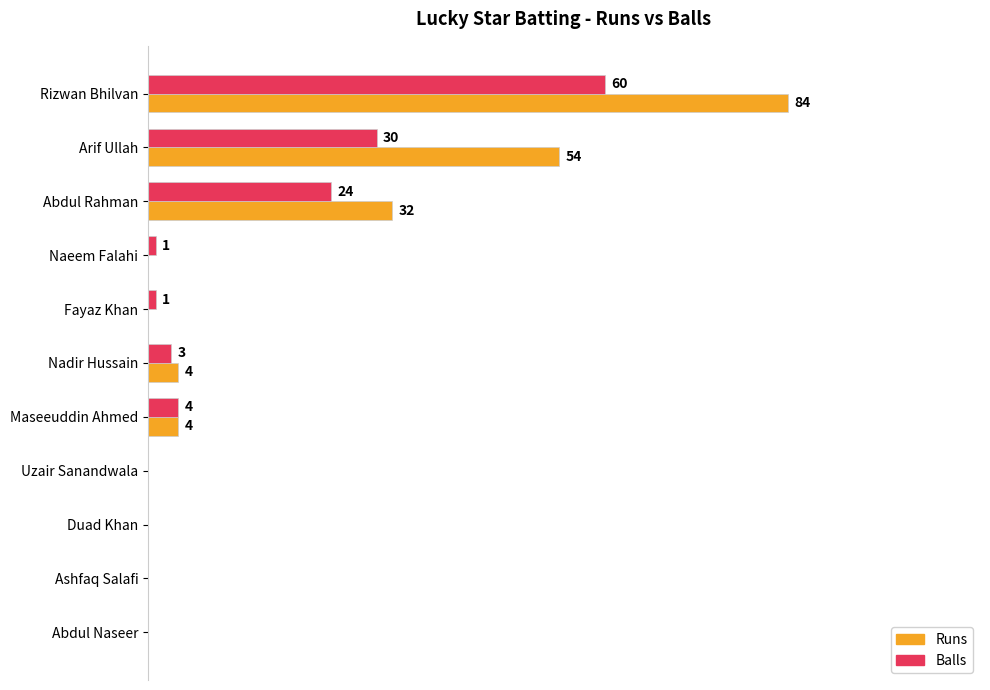

What are all the series names shown in the legend?

Runs, Balls